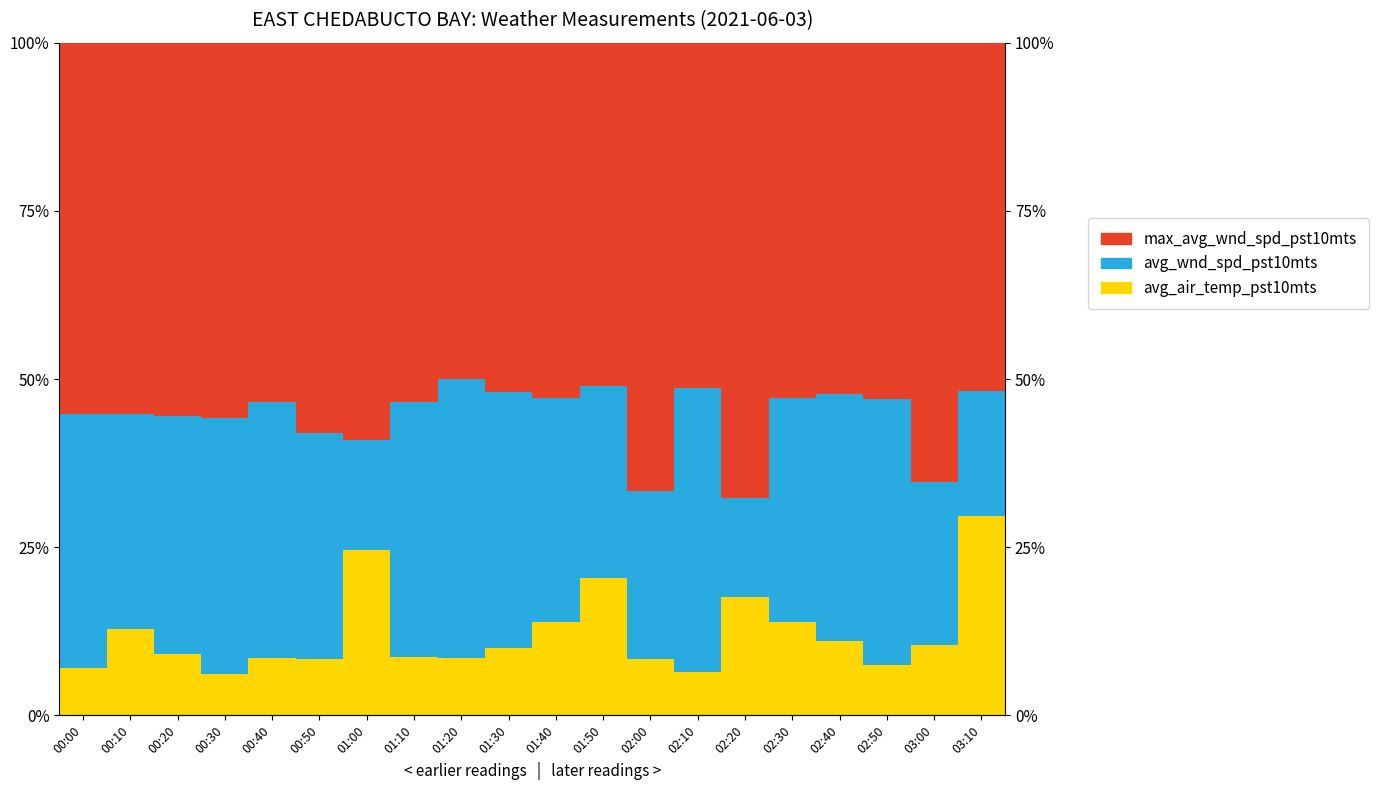

What position from the left is 00:20?

3